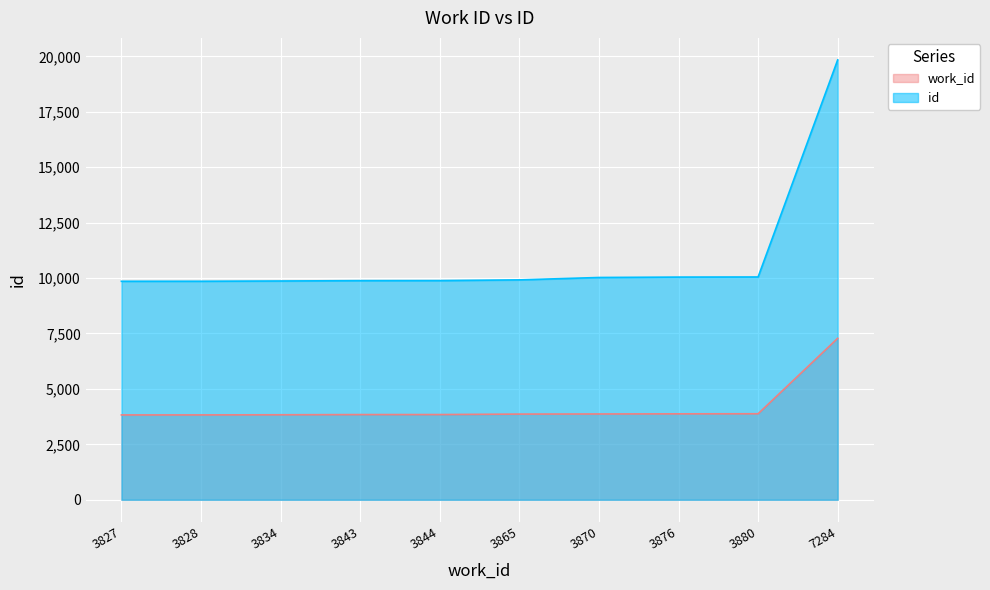

Reading right to left, extract all data points from this chart.

work_id: 7284=7284	3880=3880	3876=3876	3870=3870	3865=3865	3844=3844	3843=3843	3834=3834	3828=3828	3827=3827
id: 7284=19841	3880=10049	3876=10044	3870=10026	3865=9918	3844=9886	3843=9883	3834=9868	3828=9856	3827=9855